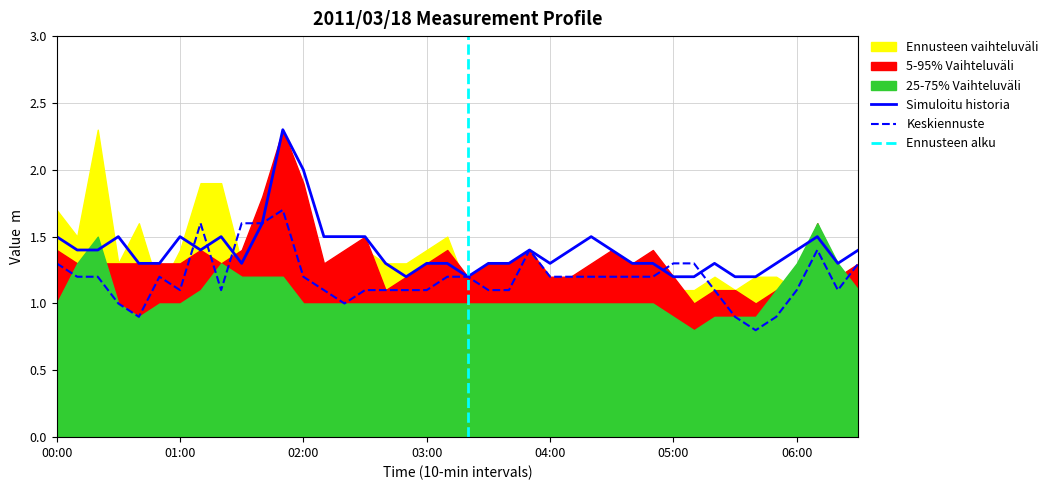

True or false: Simuloitu historia has a value of 1.2 at 05:00.

True